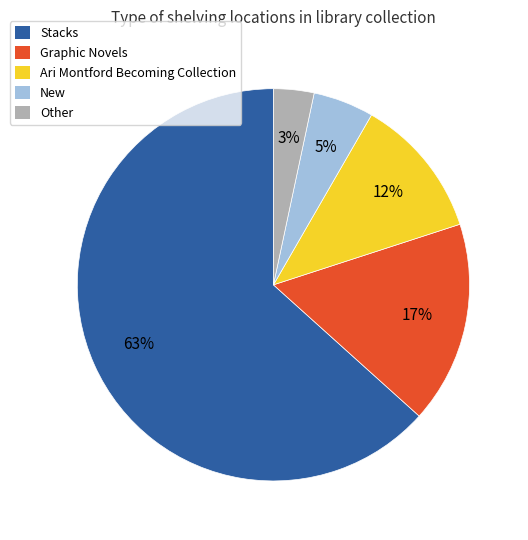

To the nearest percent, what is the average slice percentage?

20%